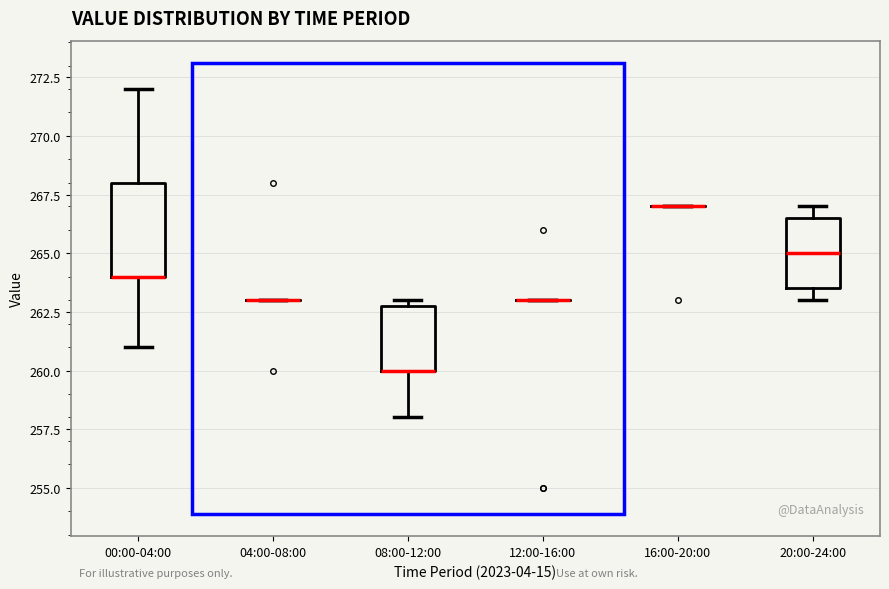

Reading left to right, transcribe this box plot: for each box, give where its median line is, the range the box spans, and where its two whiskers end, as read against the y-axis. The values are not printed on the chart, so give them approximately, as read against the axis.

00:00-04:00: median 264.0 (drawn on the box's lower edge), box 264.0 to 268.0, whiskers 261.0 to 272.0
04:00-08:00: box collapsed to a line at 263.0, whiskers 263.0 to 263.0
08:00-12:00: median 260.0 (drawn on the box's lower edge), box 260.0 to 263.0, whiskers 258.0 to 263.0 (just above the box's upper edge)
12:00-16:00: box collapsed to a line at 263.0, whiskers 263.0 to 263.0
16:00-20:00: box collapsed to a line at 267.0, whiskers 267.0 to 267.0
20:00-24:00: median 265.0, box 263.5 to 266.5, whiskers 263.0 to 267.0